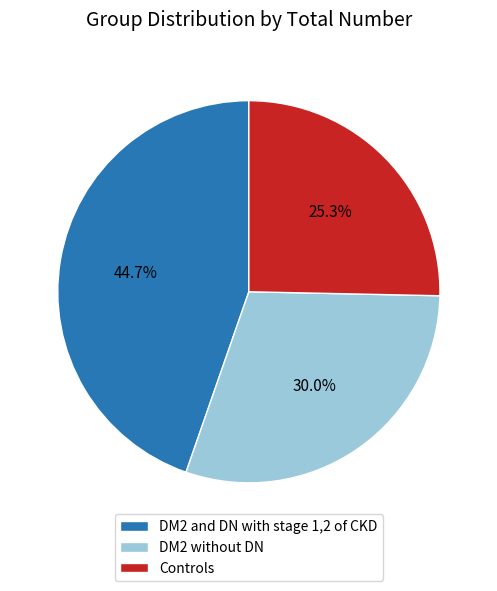

What percentage is NOT represented by Controls?

74.7%